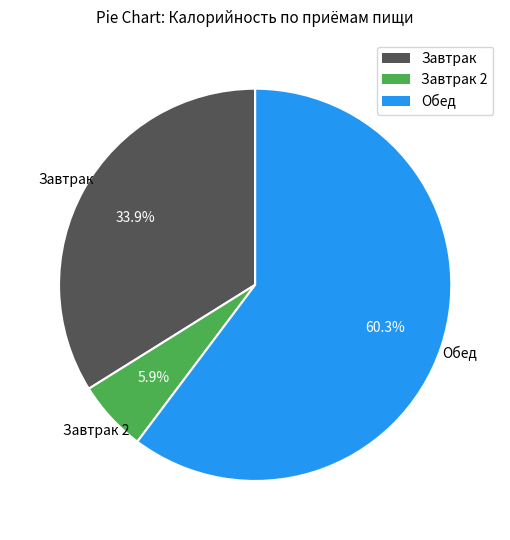

Does any single category account for the majority?

Yes